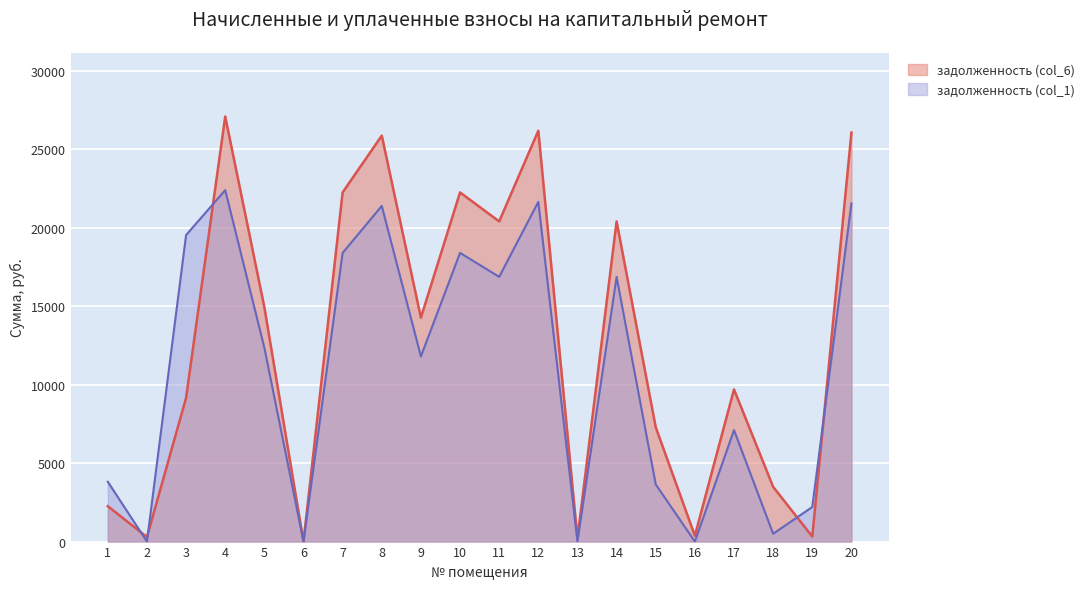

True or false: задолженность (col_1) has more than 2 points higher than both neighbors.

True